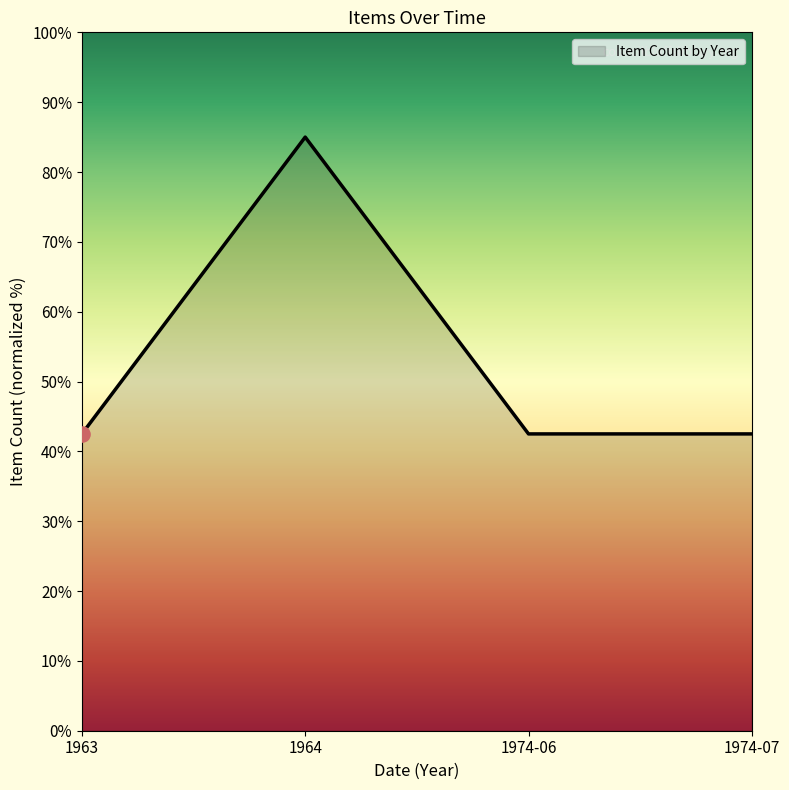

Which has a higher value, 1964 or 1974-06?

1964